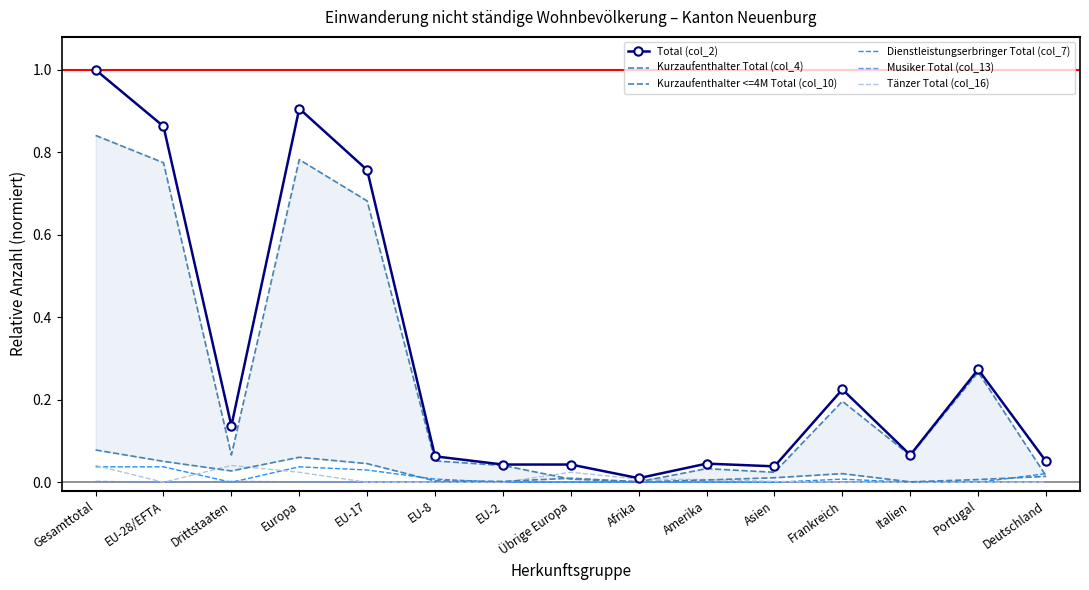

Where is the first local maximum for Kurzaufenthalter <=4M Total (col_10)?

Europa